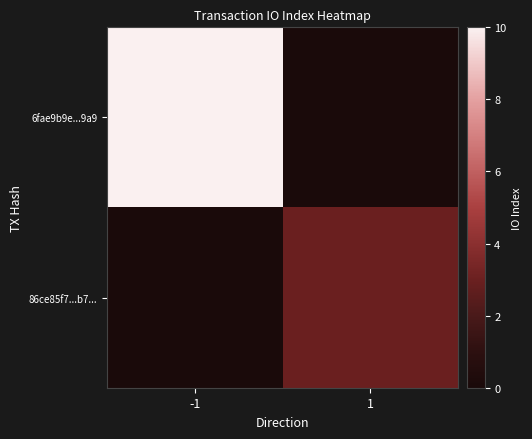

What is the greatest value displayed?

49